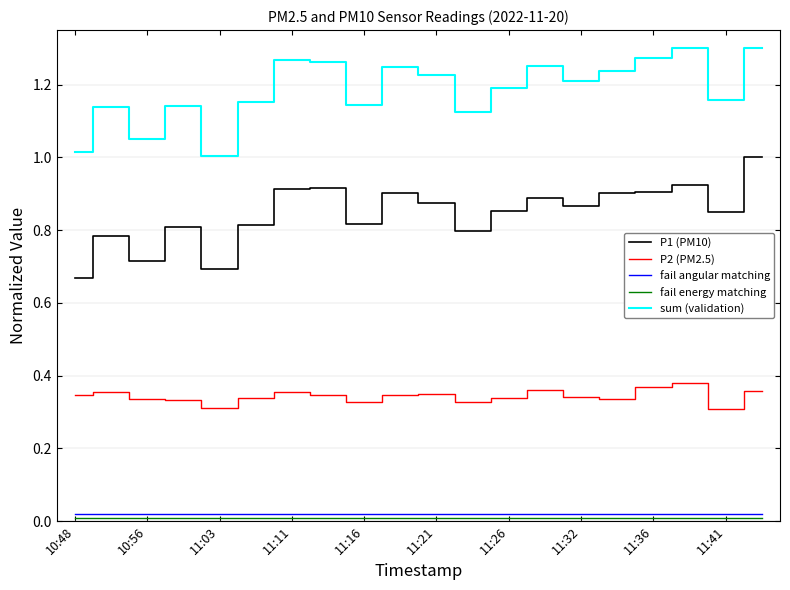

True or false: P1 (PM10) and fail angular matching intersect in this chart.

False